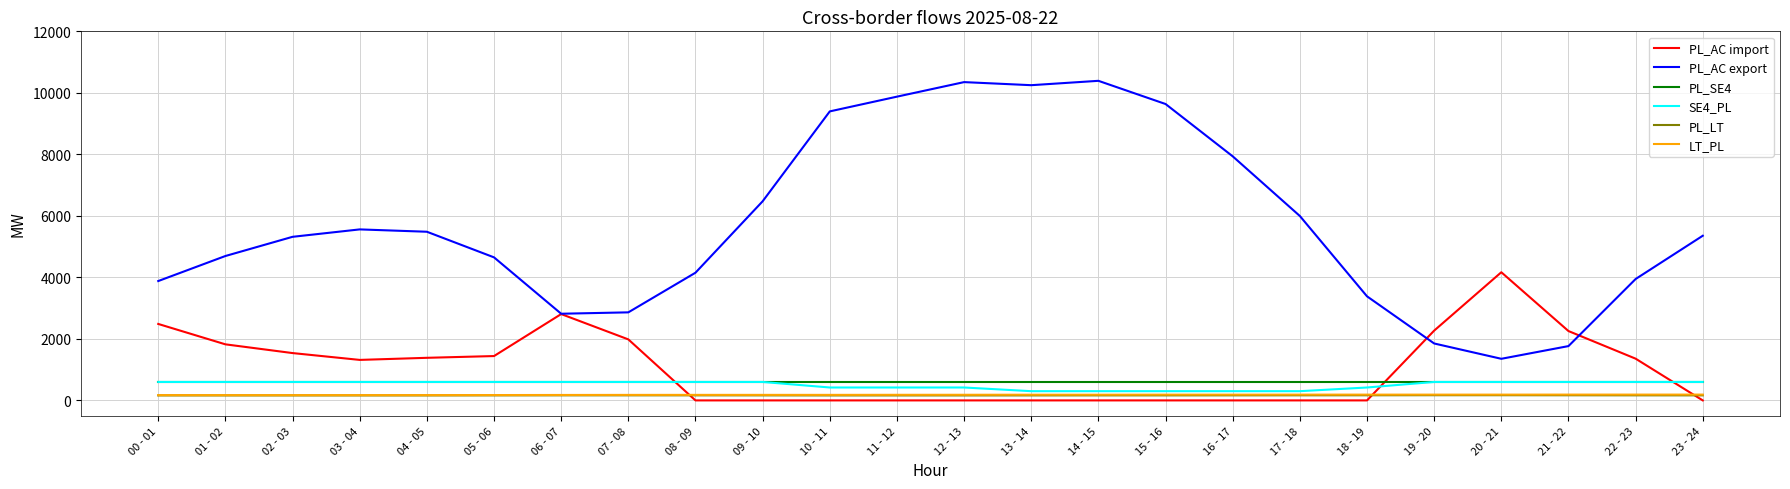

What is the average value of the PL_AC export series?

5724